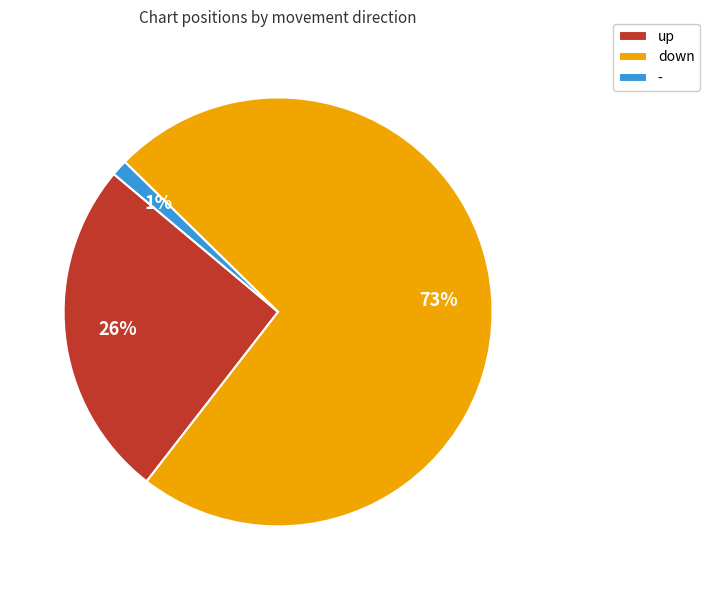

Do down and - together represent more than half of the pie?

Yes